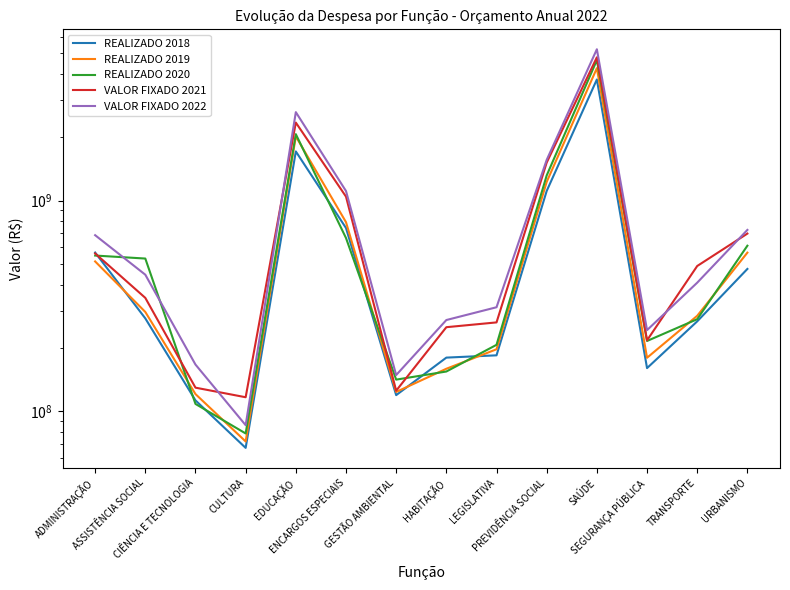

Is this an area chart (filled region under the line)?

No